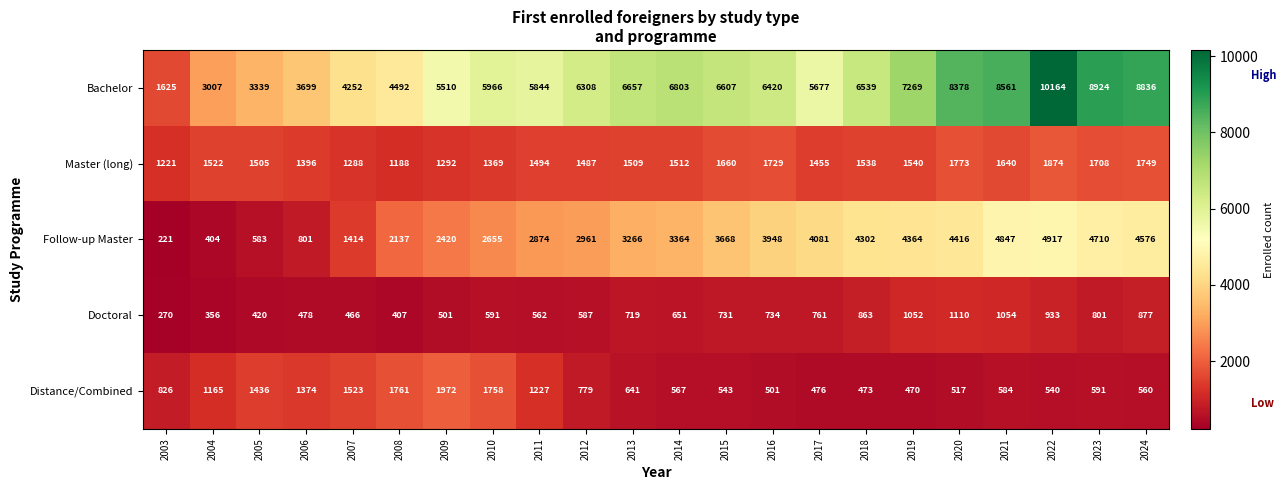

At which label does Bachelor first exceed 6420?

2013